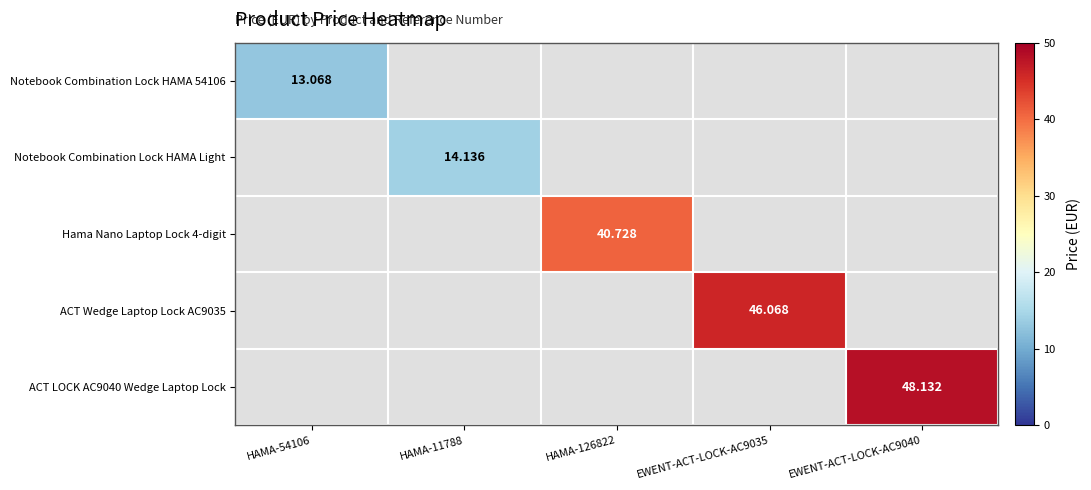

How many positive values does the ACT LOCK AC9040 Wedge Laptop Lock series have?

1